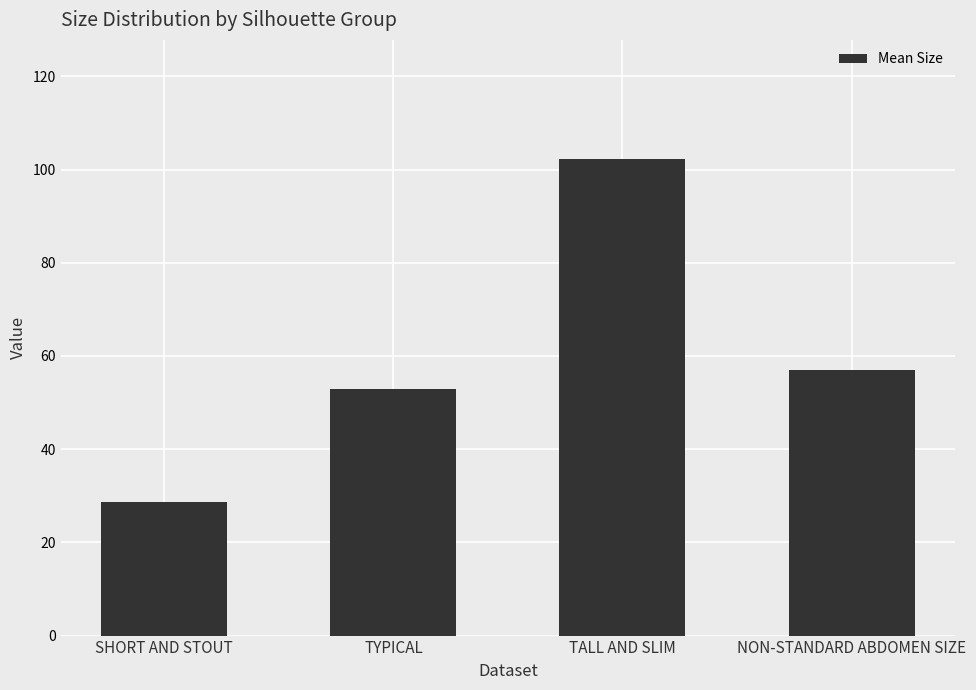

Which label corresponds to the largest value in the chart?

TALL AND SLIM